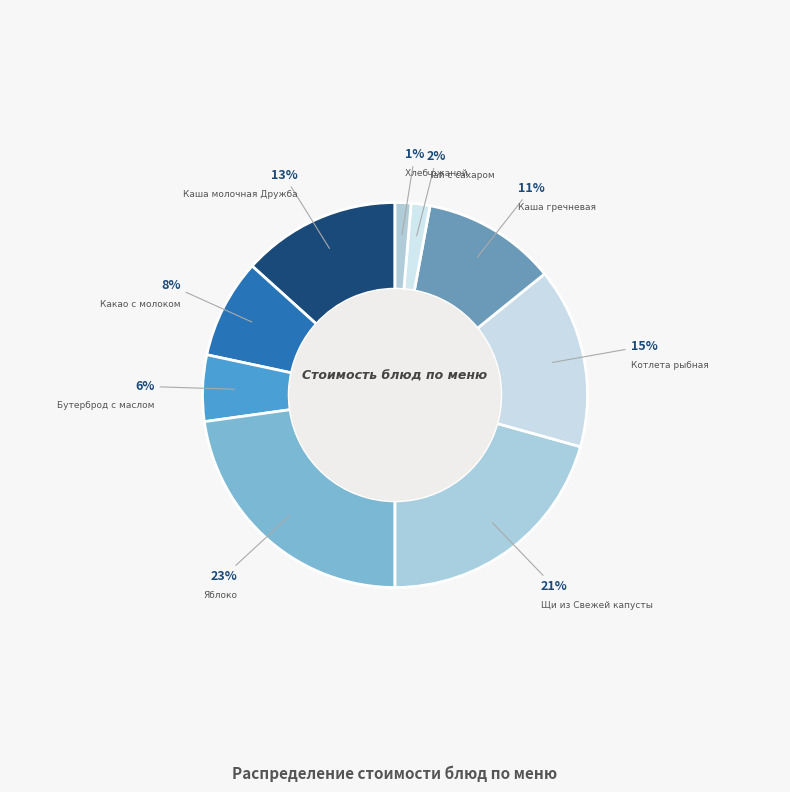

To the nearest percent, what is the difference between the Хлеб ржаной and Котлета рыбная slice percentages?

14%